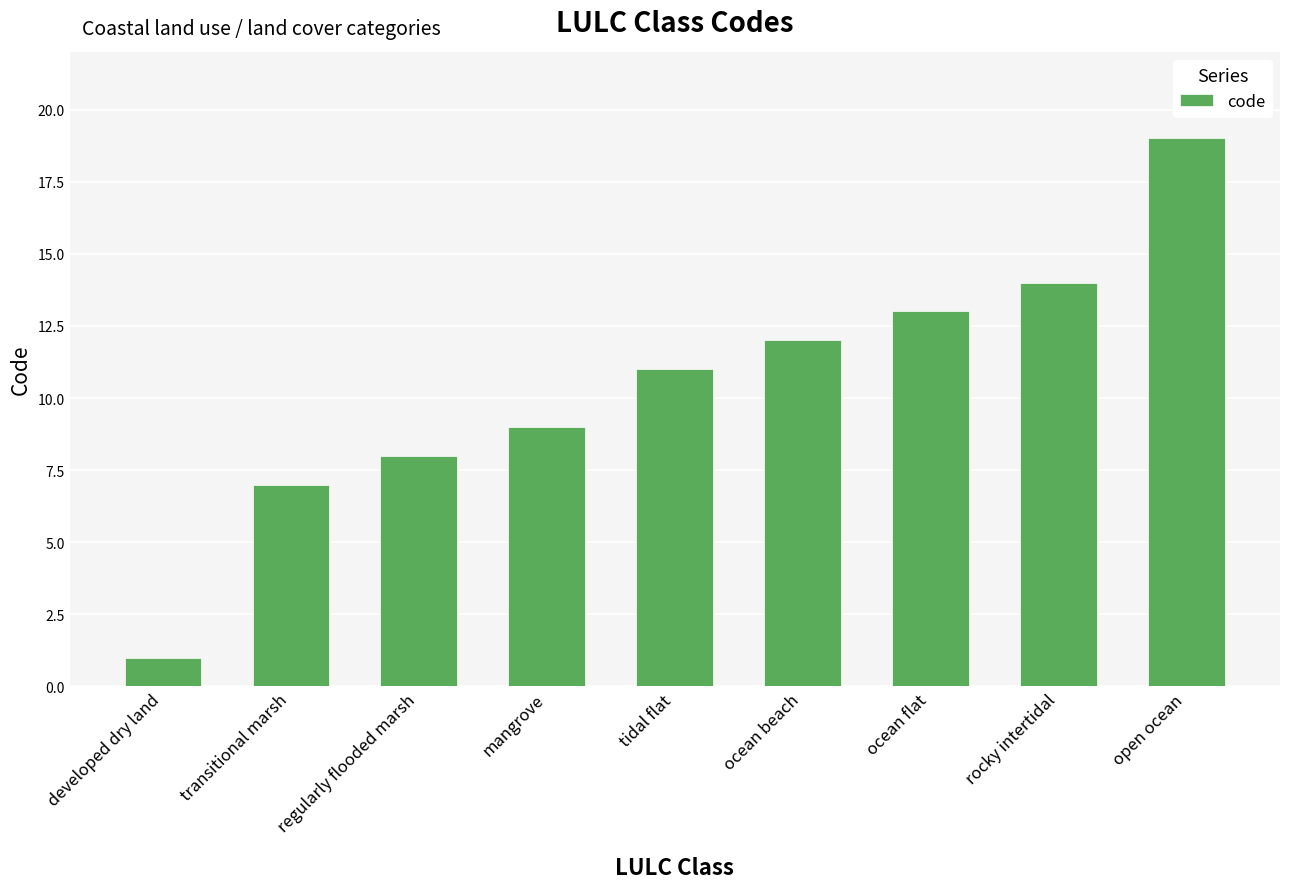

What is the greatest value displayed?

19